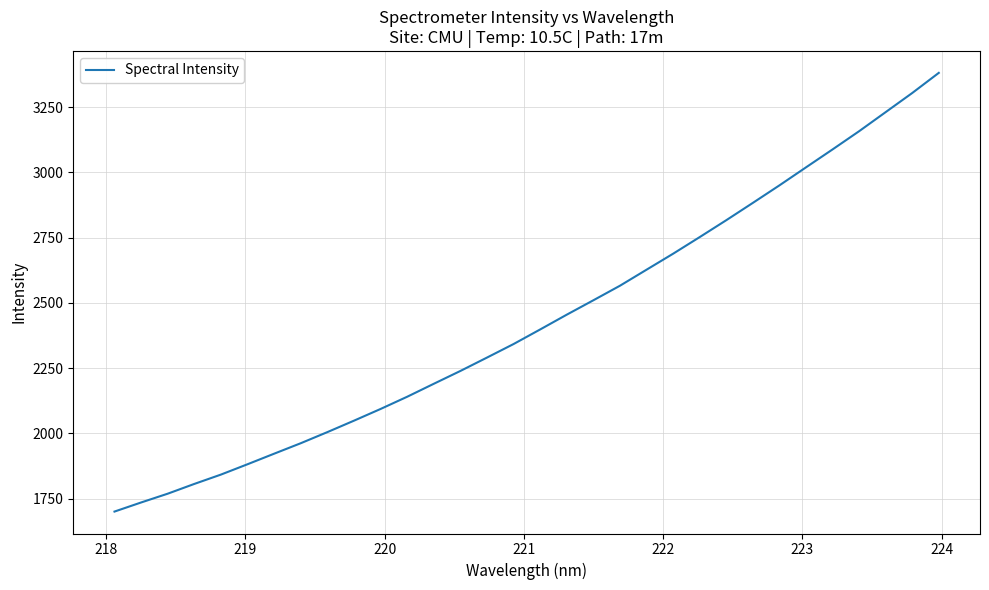

What is the smallest value displayed?

1700.5